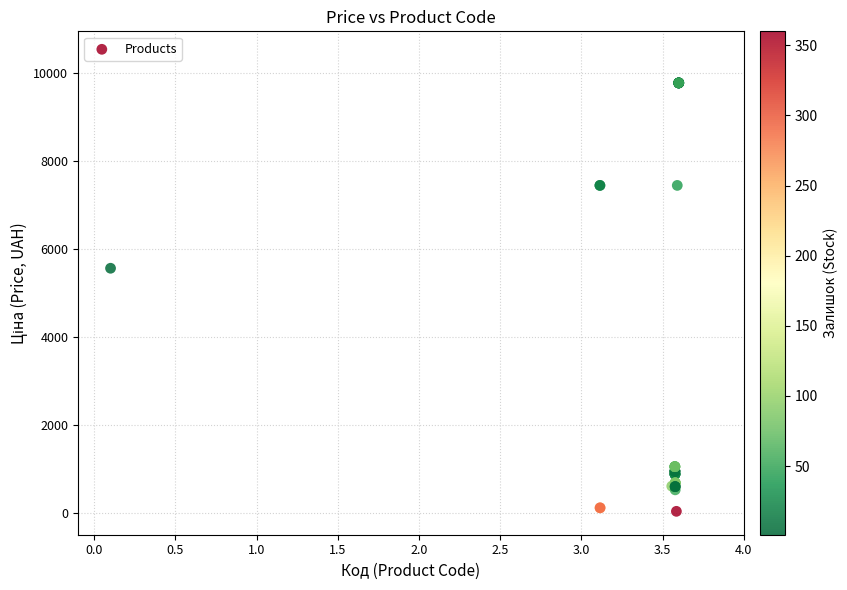

What Y value in the scatter plot is closest to 4903?

5560.3